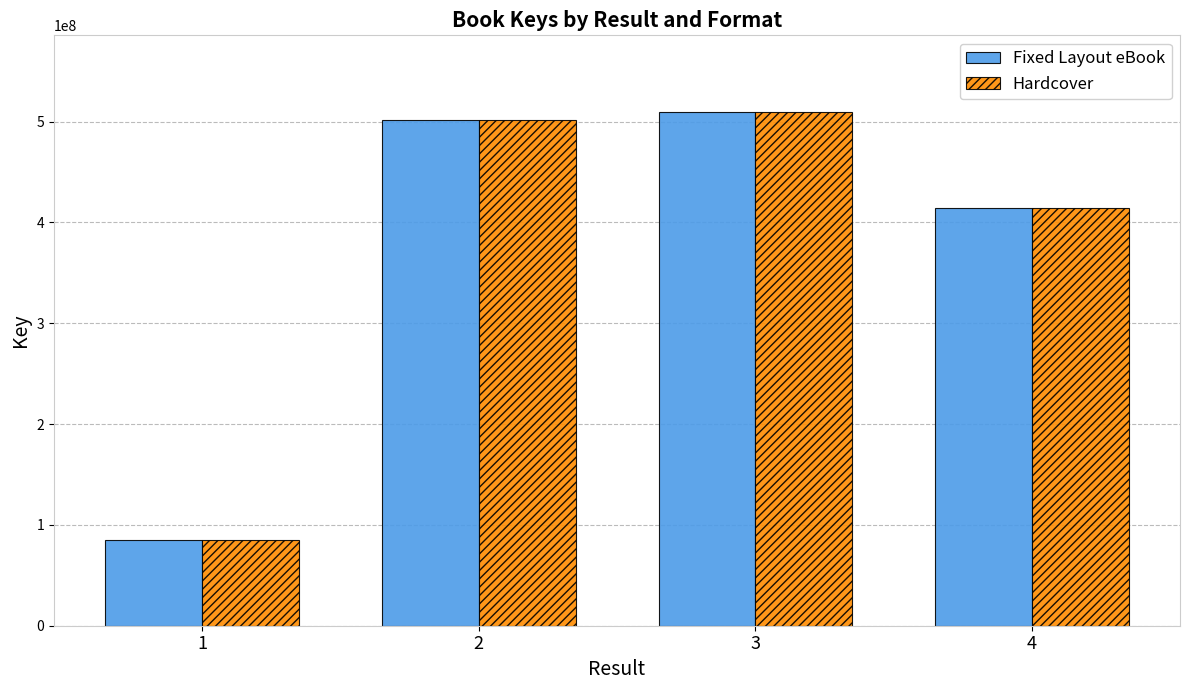

At which category is the sum across all series the highest?

3